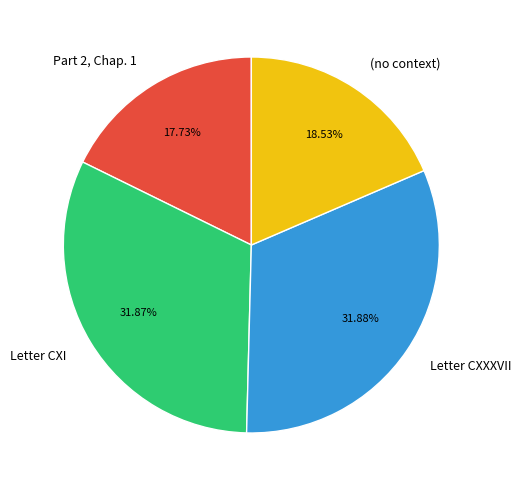

Between Part 2, Chap. 1 and (no context), which is larger?

(no context)